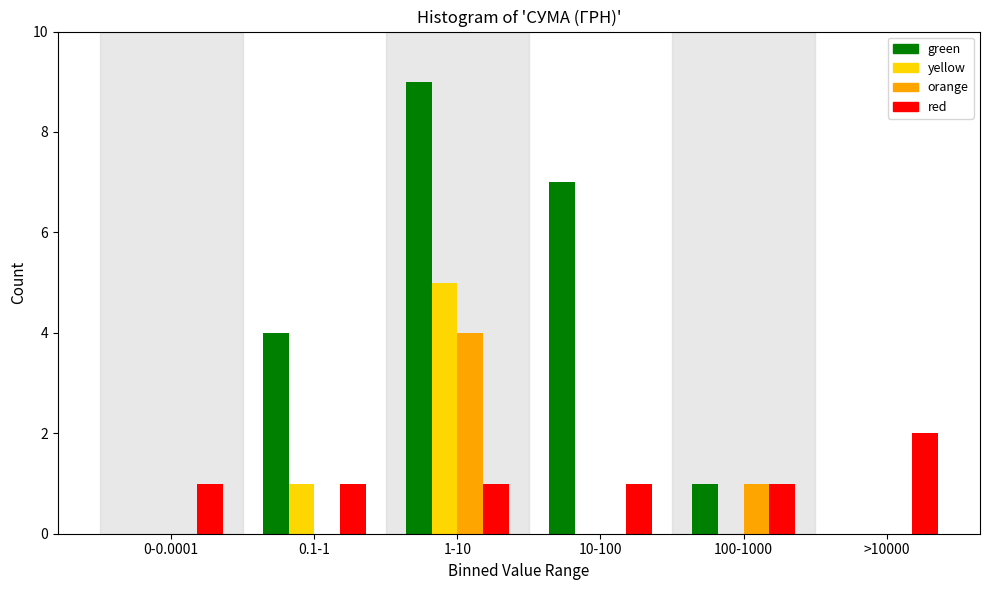

Reading left to right, extract all data points from this chart.

green: 0-0.0001=0	0.1-1=4	1-10=9	10-100=7	100-1000=1	>10000=0
yellow: 0-0.0001=0	0.1-1=1	1-10=5	10-100=0	100-1000=0	>10000=0
orange: 0-0.0001=0	0.1-1=0	1-10=4	10-100=0	100-1000=1	>10000=0
red: 0-0.0001=1	0.1-1=1	1-10=1	10-100=1	100-1000=1	>10000=2